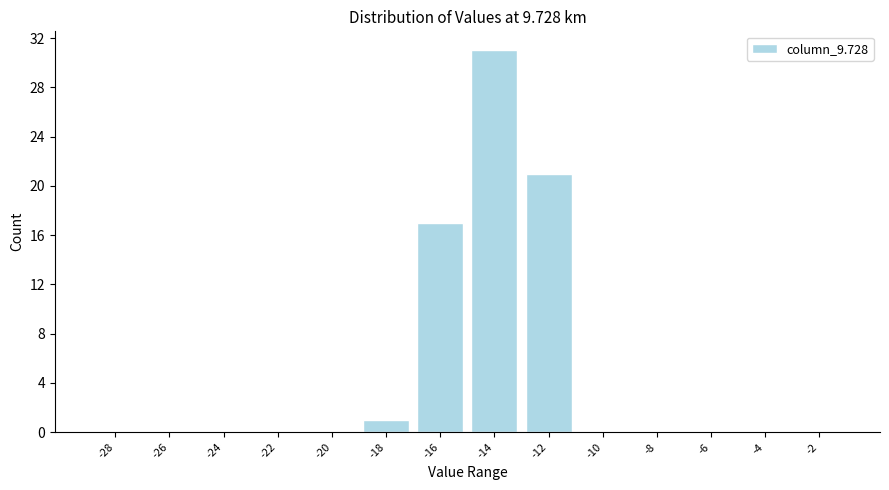

Reading left to right, extract all data points from this chart.

-28=0	-26=0	-24=0	-22=0	-20=0	-18=1	-16=17	-14=31	-12=21	-10=0	-8=0	-6=0	-4=0	-2=0